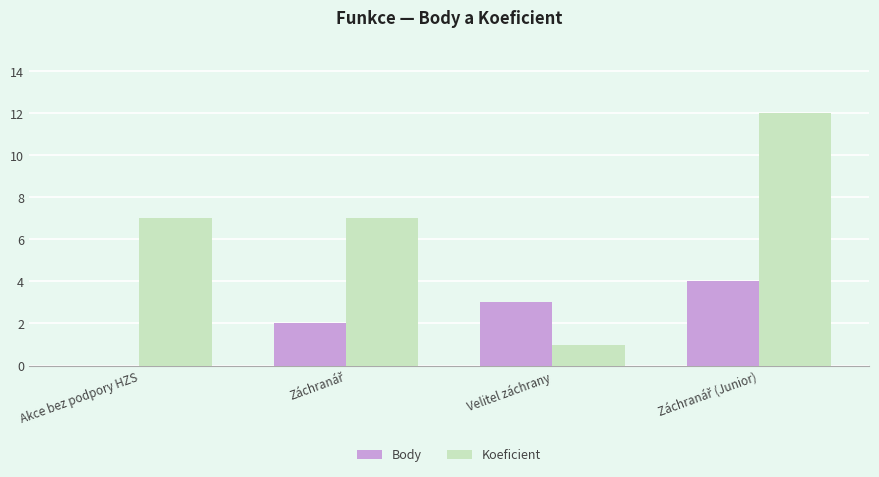

Which series has the largest total across all categories?

Koeficient